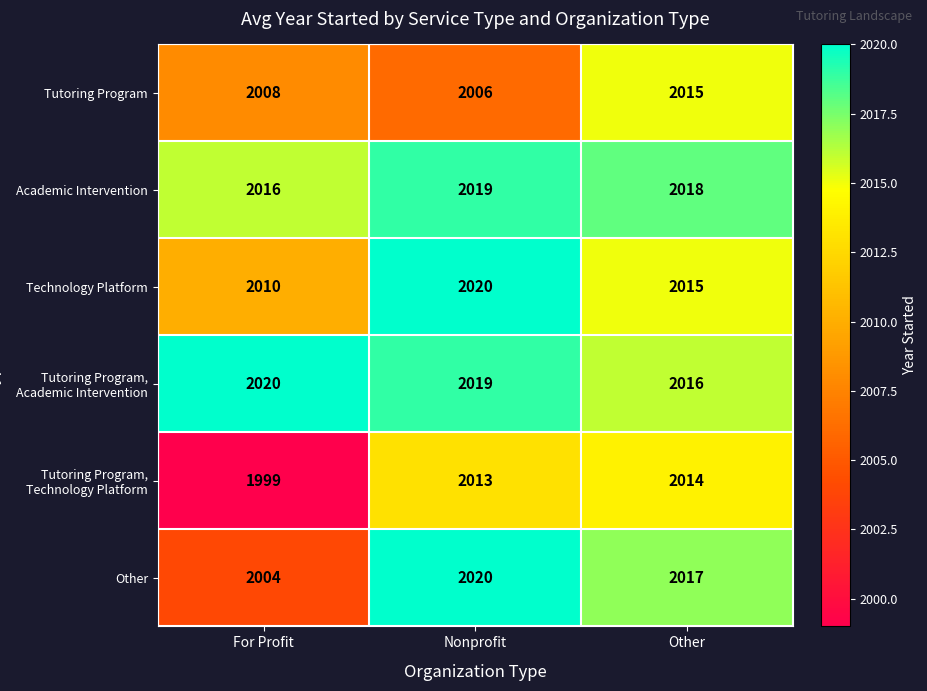

What is the minimum value shown in the chart?

1999